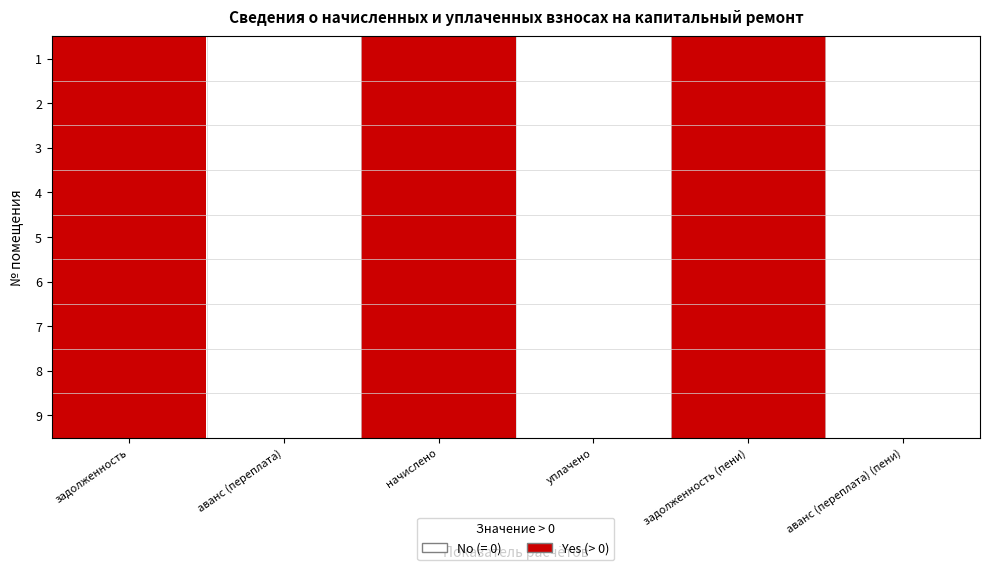

Rank the series by their maximum value, from lowest to highest.

1, 2, 3, 4, 5, 6, 7, 8, 9